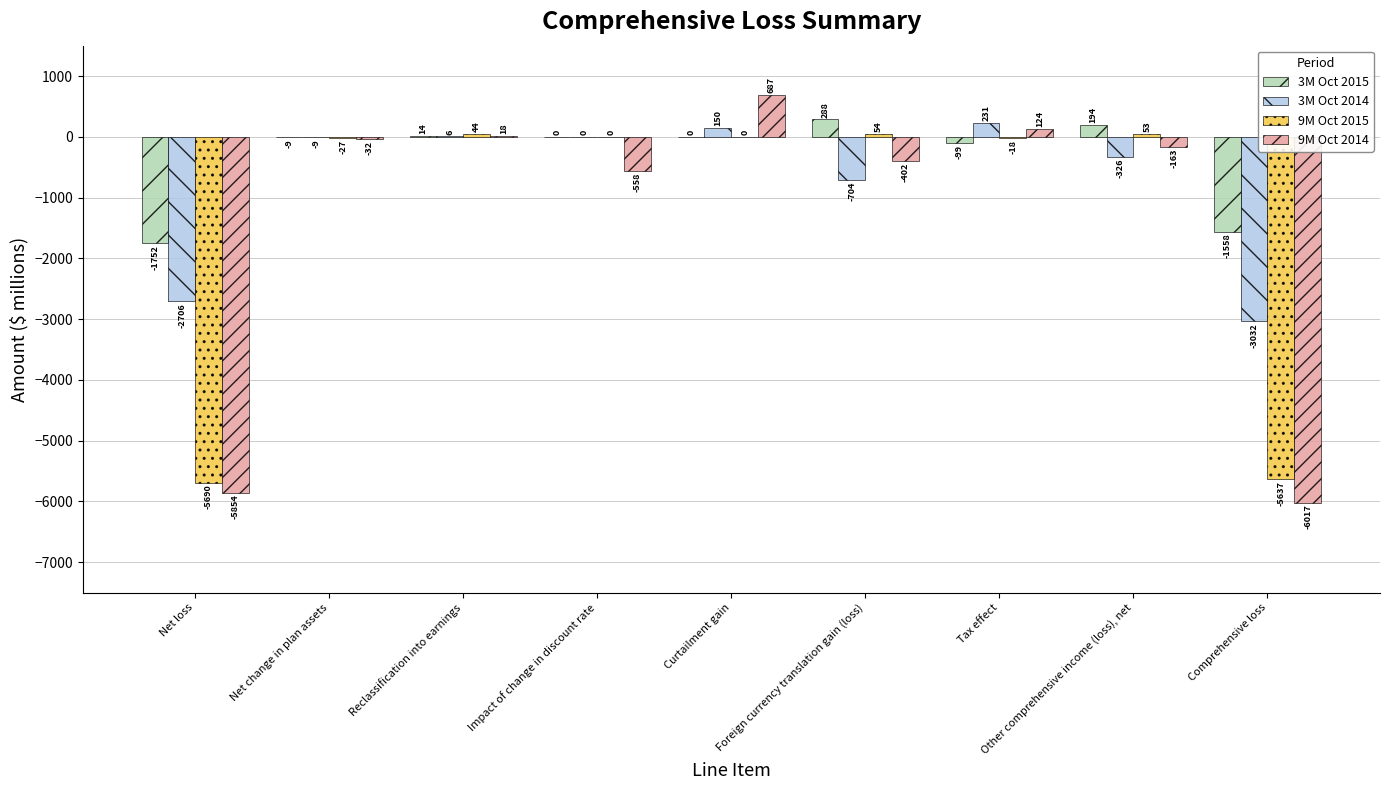

What is the sum of the 9M Oct 2014 values at Impact of change in discount rate and Reclassification into earnings?

-540